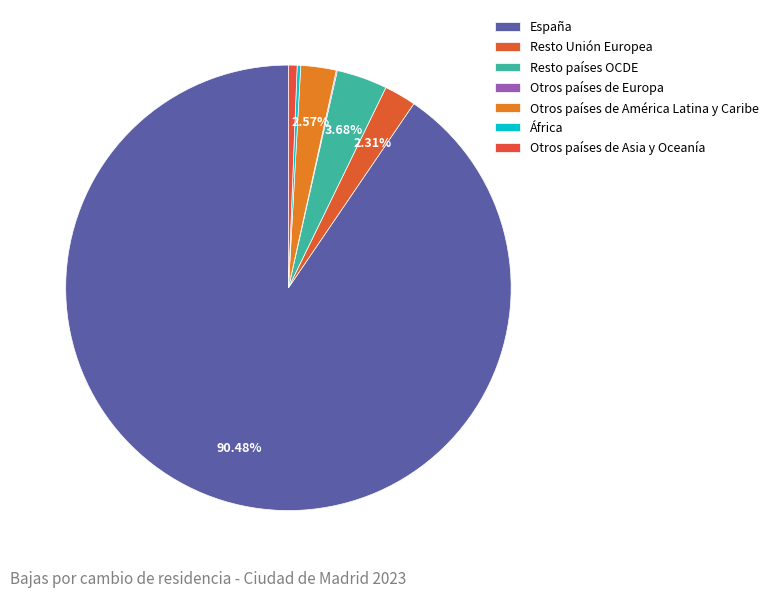

To the nearest percent, what is the difference between the África and Otros países de América Latina y Caribe slice percentages?

2%